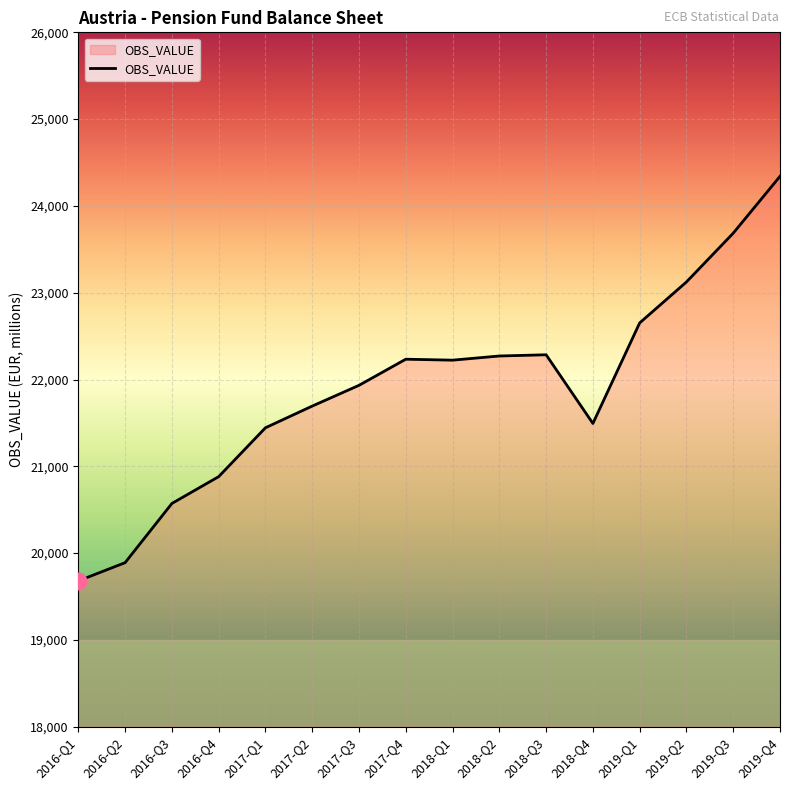

The value at 2016-Q3 is 30869. True or false?

False